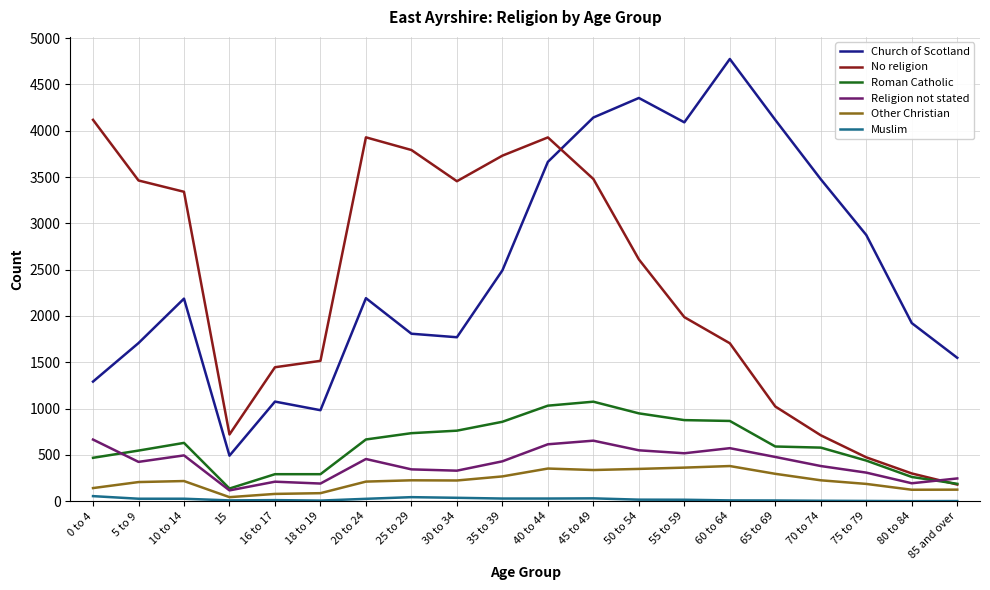

At which category does the chart reach its peak across all series?

60 to 64